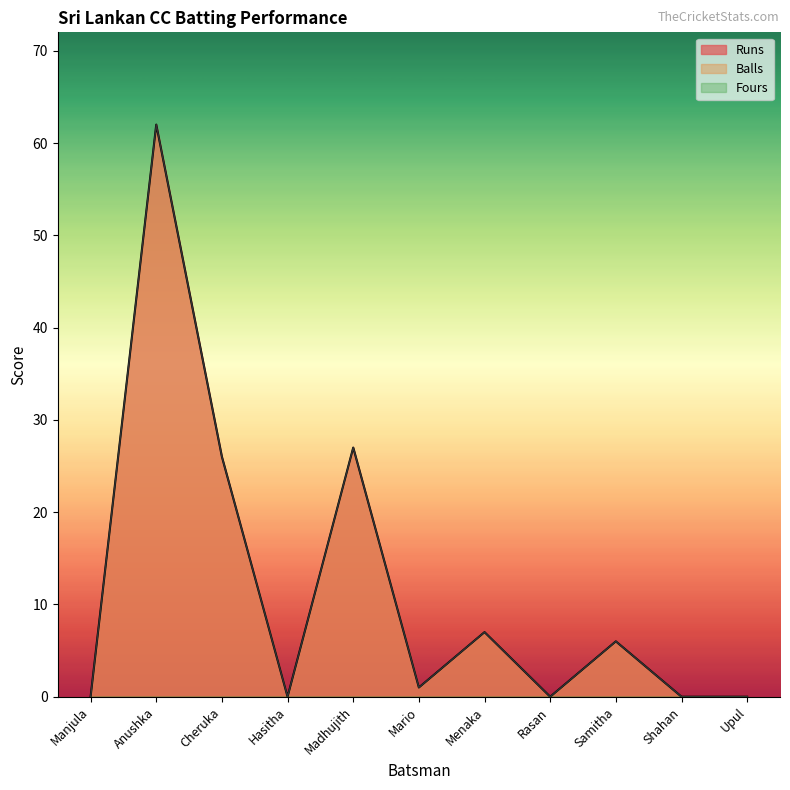

Reading left to right, list all the values displayed in this chart.

Runs: 0	62	26	0	27	1	7	0	6	0	0
Balls: 0	62	26	0	27	1	7	0	6	0	0